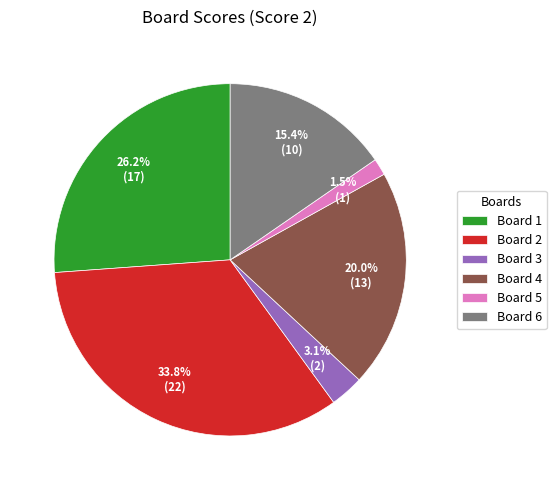

Which has a higher value, Board 1 or Board 6?

Board 1